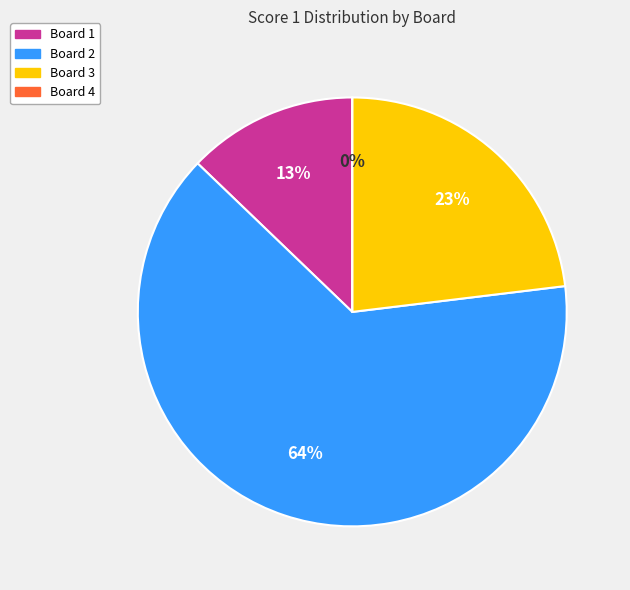

What is the smallest slice in the pie chart?

Board 4